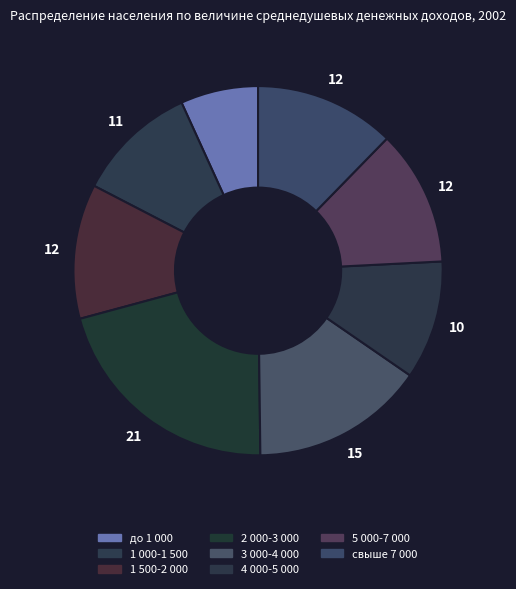

The 5 000-7 000 slice represents 26% of the pie. True or false?

False